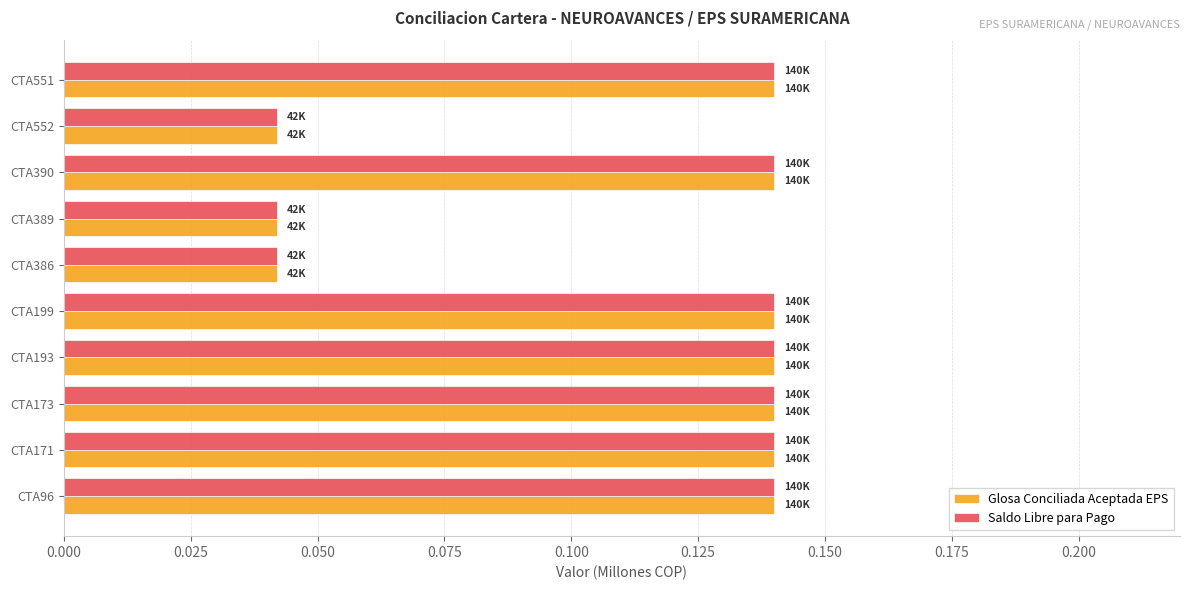

How many Glosa Conciliada Aceptada EPS values are between 0 and 1?

10